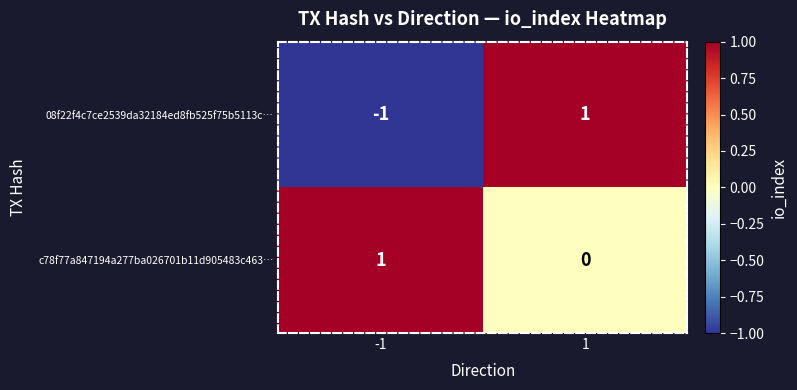

Is the value of 08f22f4c7ce2539da32184ed8fb525f75b5113c… at 1 greater than the value of c78f77a847194a277ba026701b11d905483c463… at 1?

Yes